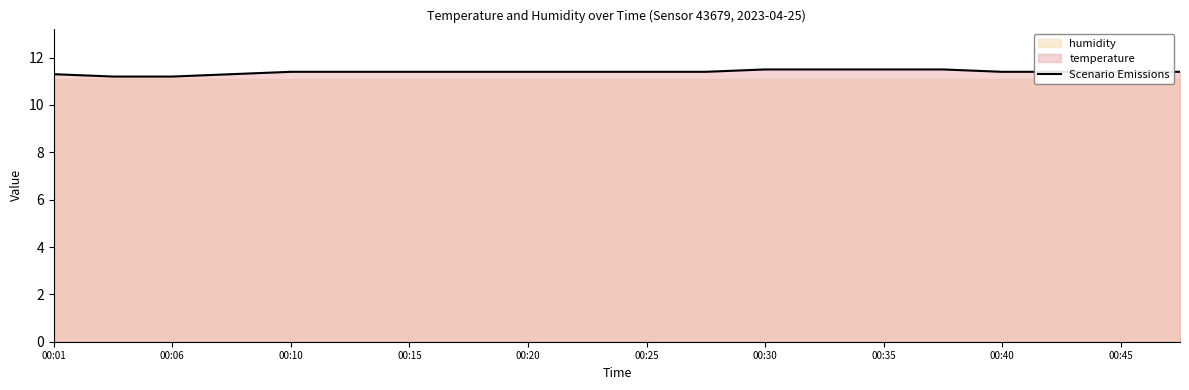

The value of Scenario Emissions at 00:35 is 15.4. True or false?

False